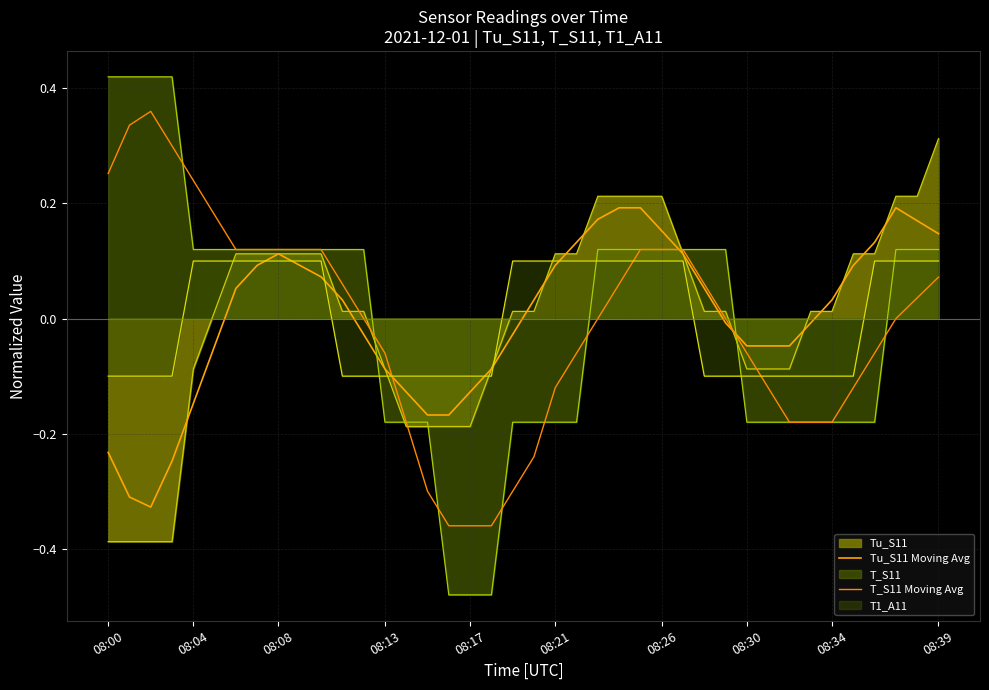

Does the chart display data point markers on the line(s)?

No